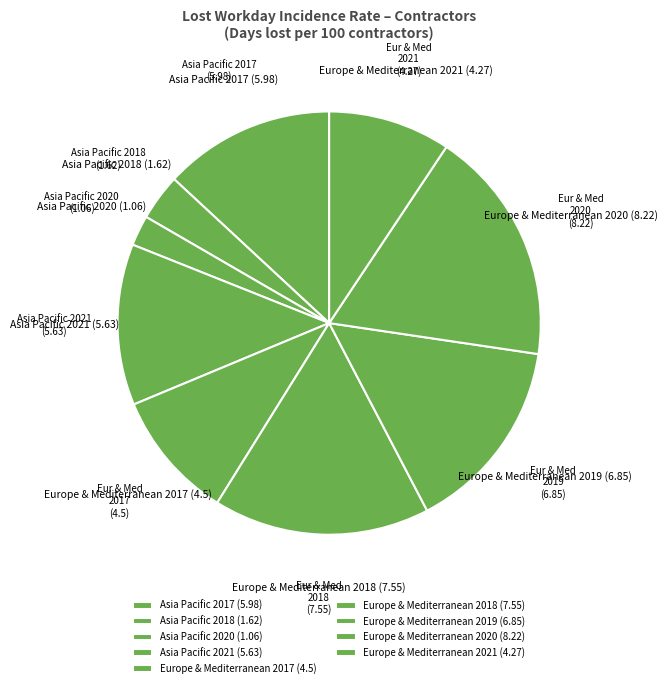

Between Asia Pacific 2020 (1.06) and Asia Pacific 2018 (1.62), which is larger?

Asia Pacific 2018 (1.62)